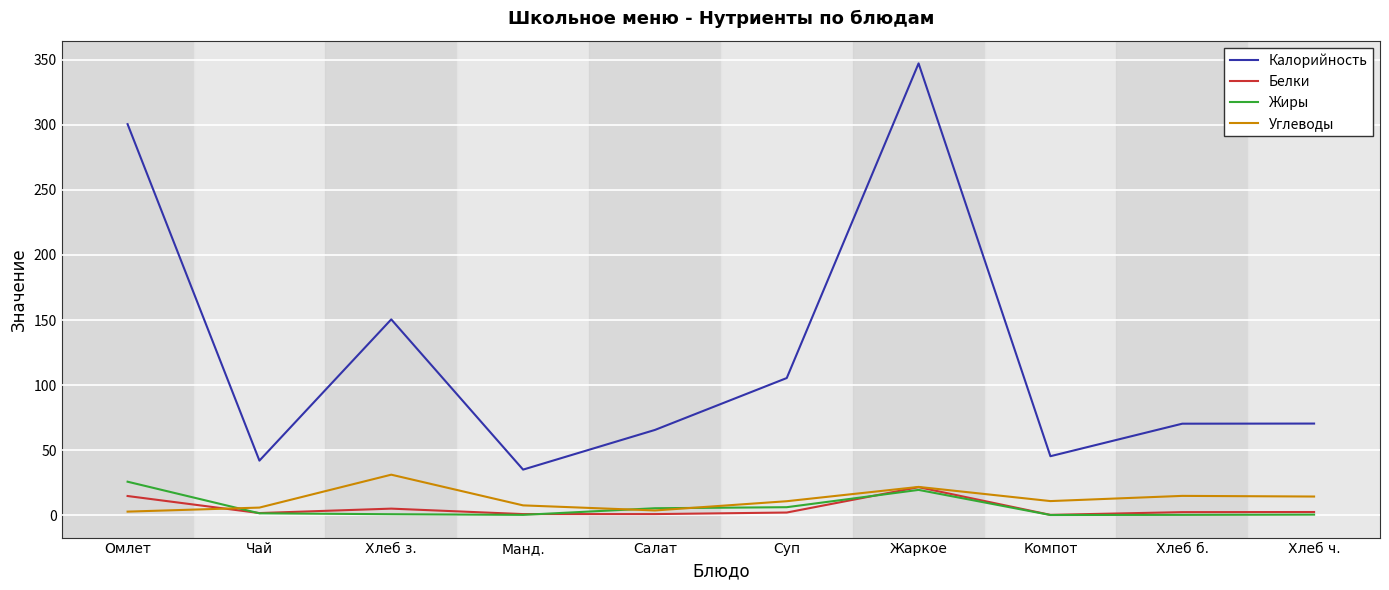

Between which two adjacent categories do Жиры and Углеводы first intersect?

Омлет and Чай